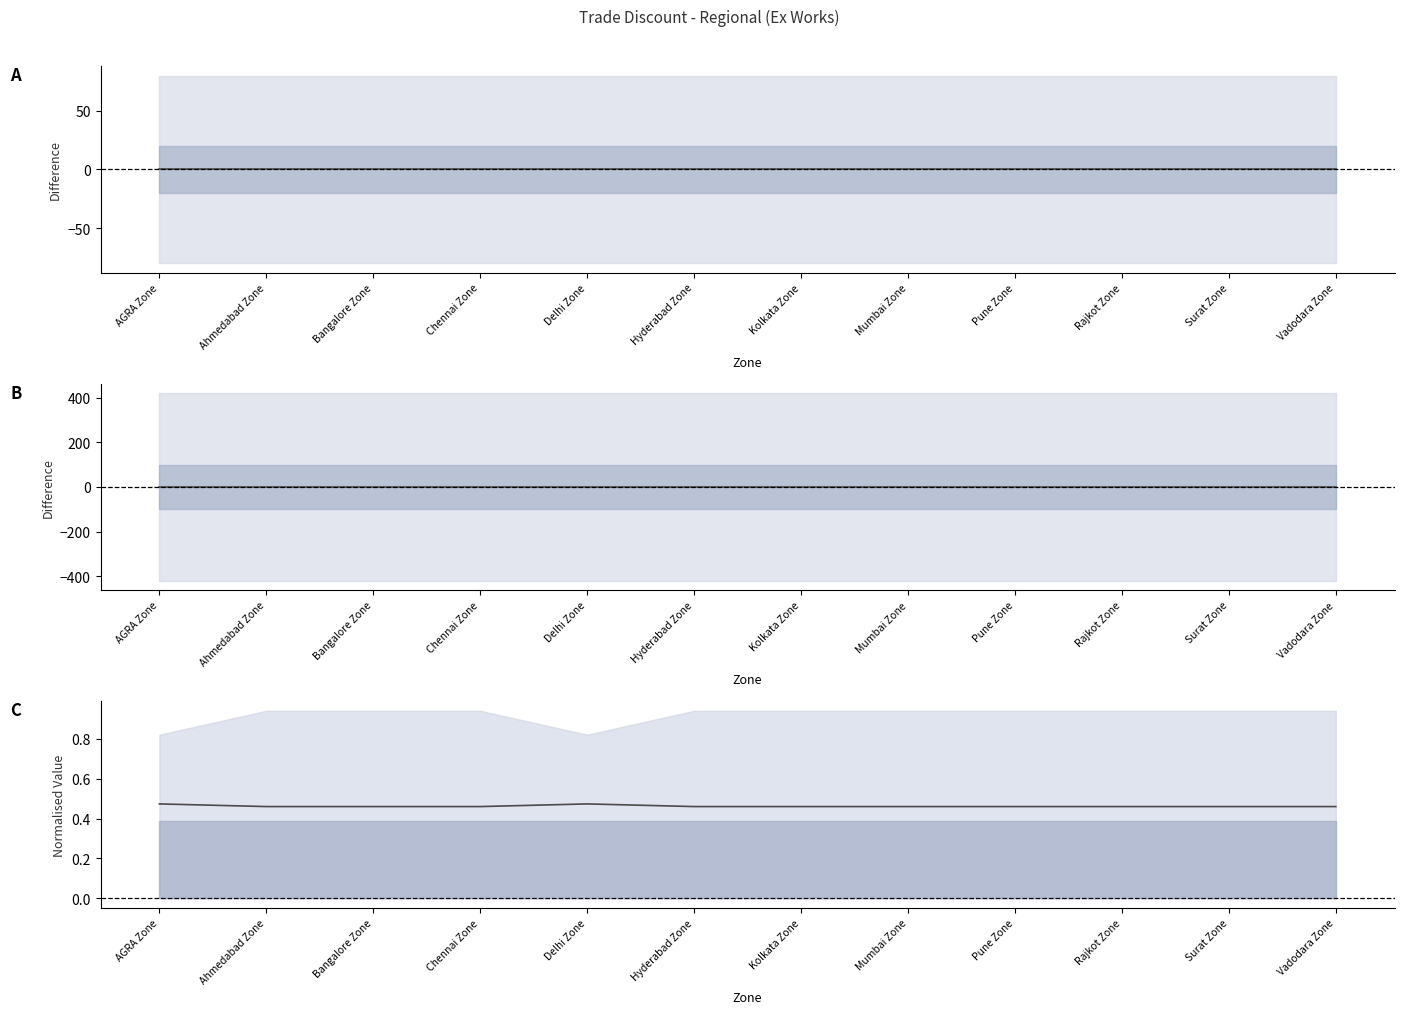

Reading left to right, extract all data points from this chart.

HZ-HD minus HZ-LLD: AGRA Zone=0.0	Ahmedabad Zone=0.0	Bangalore Zone=0.0	Chennai Zone=0.0	Delhi Zone=0.0	Hyderabad Zone=0.0	Kolkata Zone=0.0	Mumbai Zone=0.0	Pune Zone=0.0	Rajkot Zone=0.0	Surat Zone=0.0	Vadodara Zone=0.0
NG-HD minus NG-LLD: AGRA Zone=0.0	Ahmedabad Zone=0.0	Bangalore Zone=0.0	Chennai Zone=0.0	Delhi Zone=0.0	Hyderabad Zone=0.0	Kolkata Zone=0.0	Mumbai Zone=0.0	Pune Zone=0.0	Rajkot Zone=0.0	Surat Zone=0.0	Vadodara Zone=0.0
GN-HD (norm): AGRA Zone=0.5	Ahmedabad Zone=0.5	Bangalore Zone=0.5	Chennai Zone=0.5	Delhi Zone=0.5	Hyderabad Zone=0.5	Kolkata Zone=0.5	Mumbai Zone=0.5	Pune Zone=0.5	Rajkot Zone=0.5	Surat Zone=0.5	Vadodara Zone=0.5